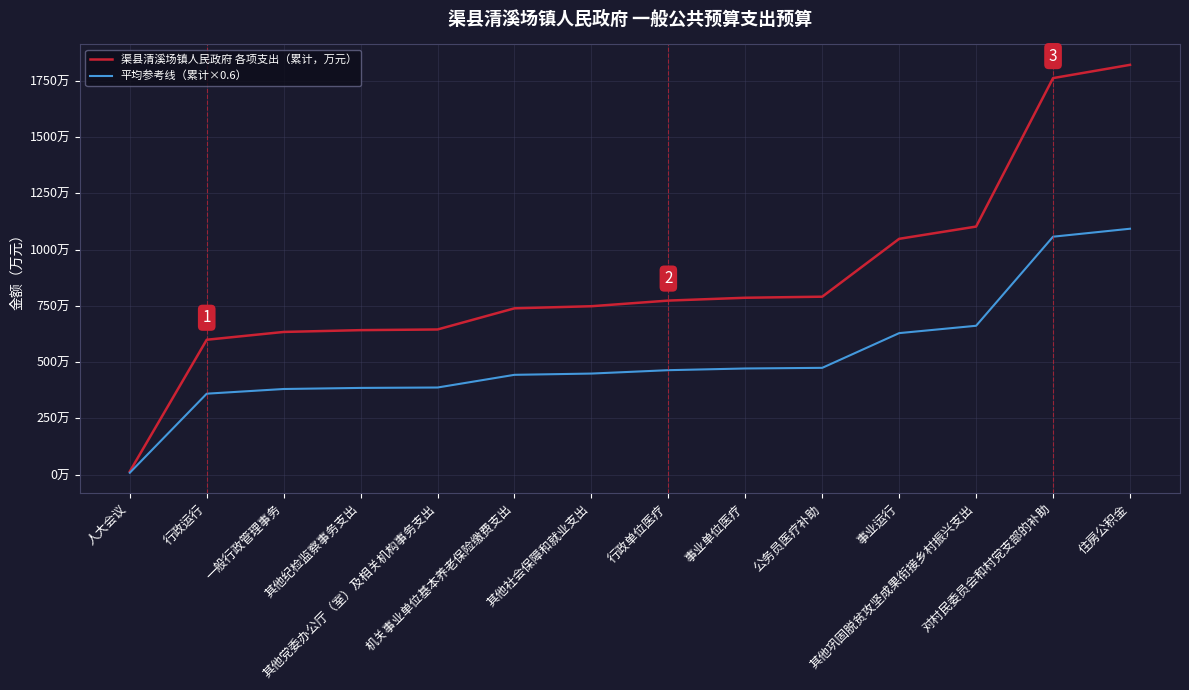

True or false: 平均参考线（累计×0.6） and 渠县清溪场镇人民政府 各项支出（累计，万元） cross at least once.

False